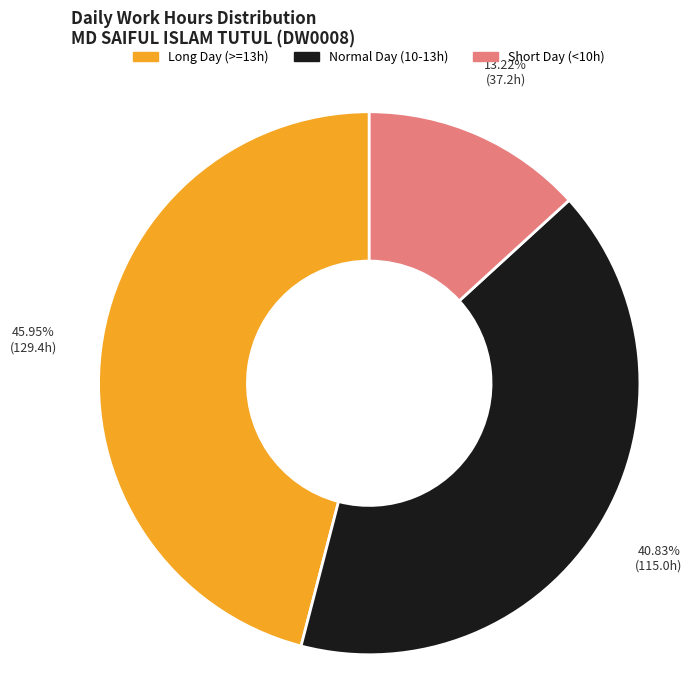

Is there any slice that represents more than half of the pie?

No